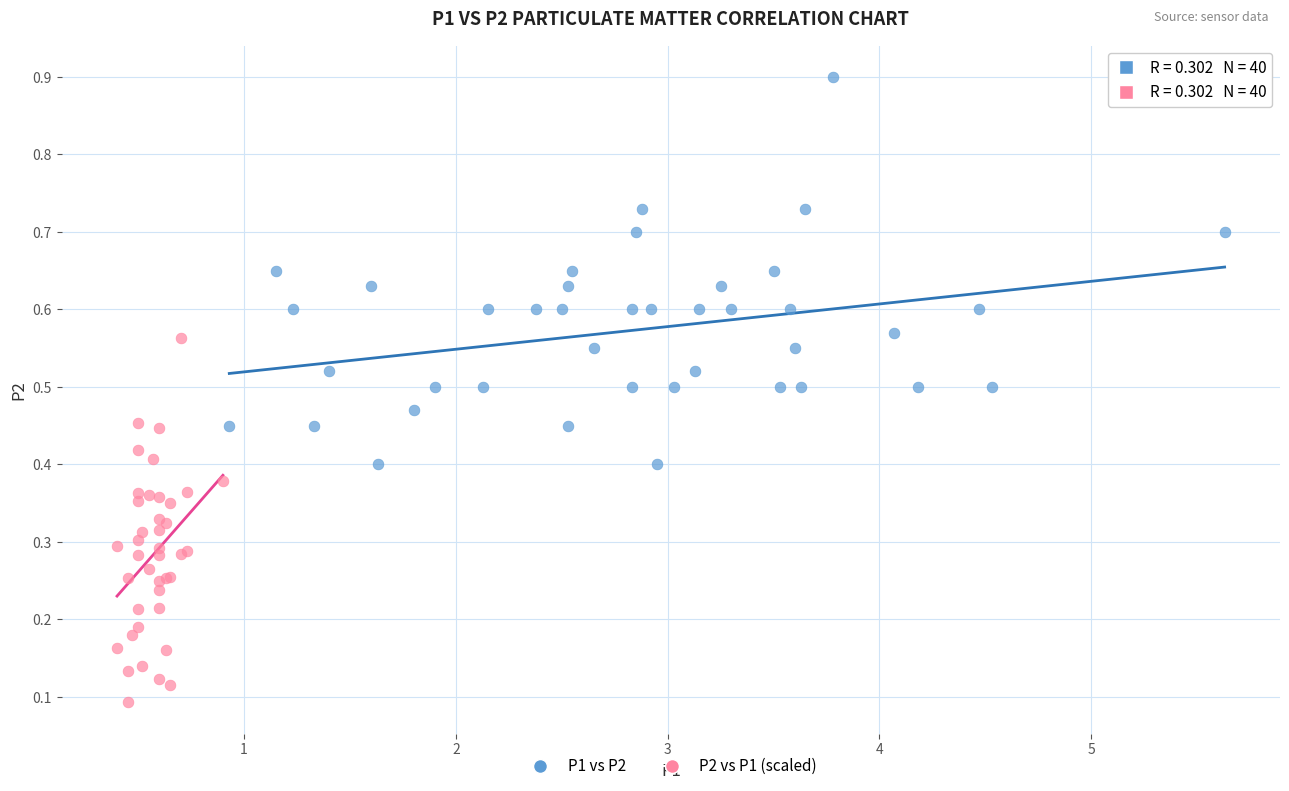

Which series reaches the minimum Y coordinate?

P2 vs P1 (scaled)